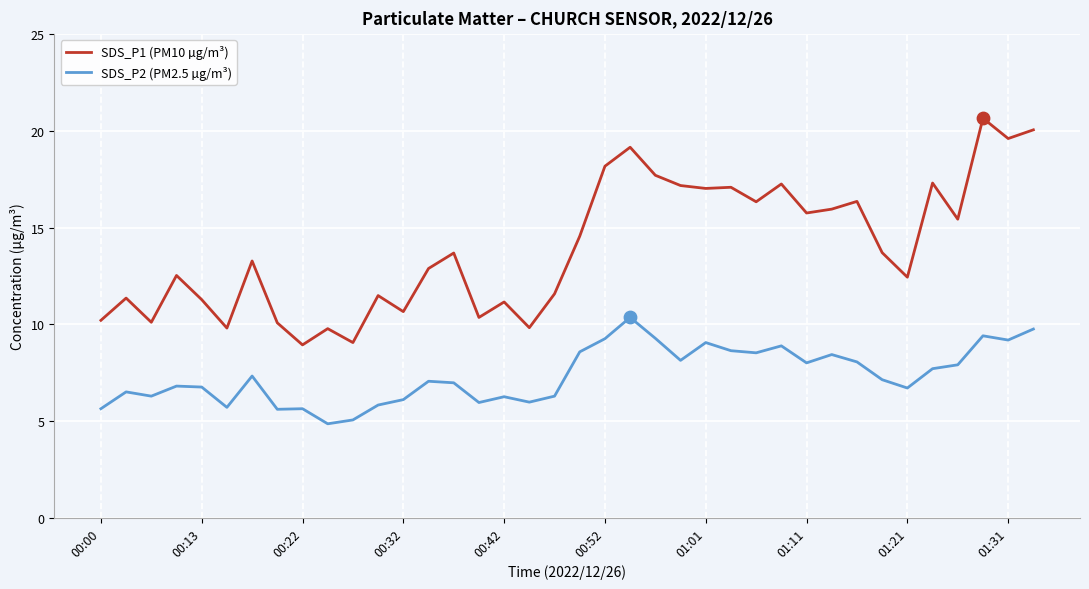

Which series has the largest range (max minus min)?

SDS_P1 (PM10 µg/m³)